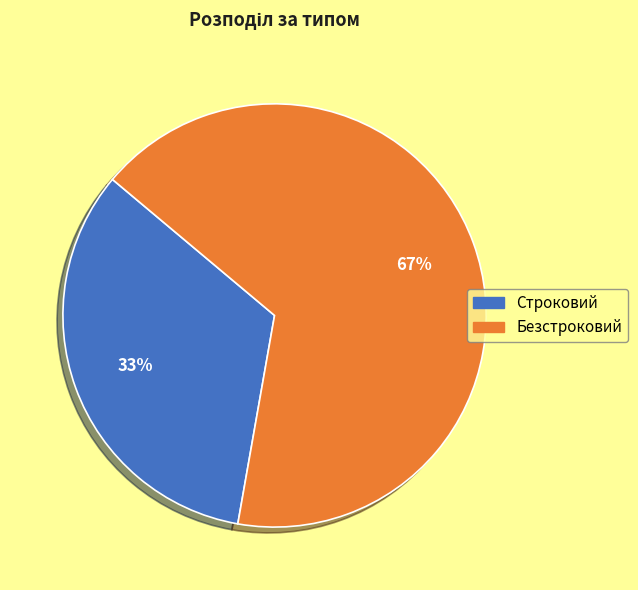

To the nearest percent, what percentage of the pie is Безстроковий?

67%